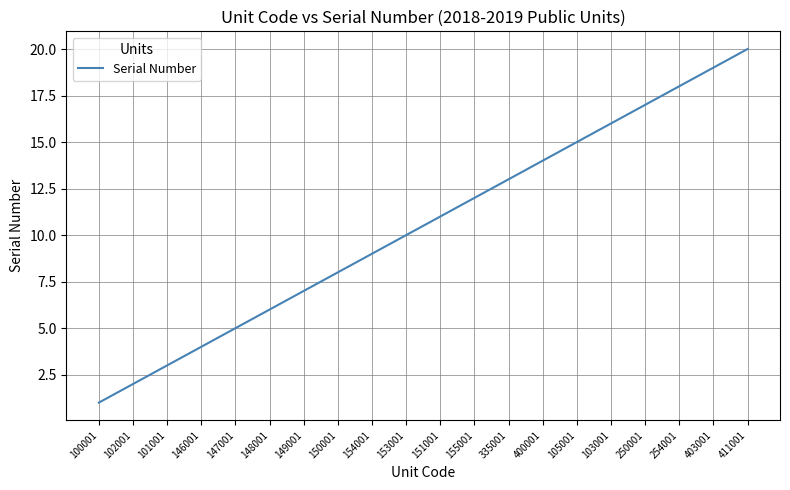

Is it true that the value at 147001 is 9?

False